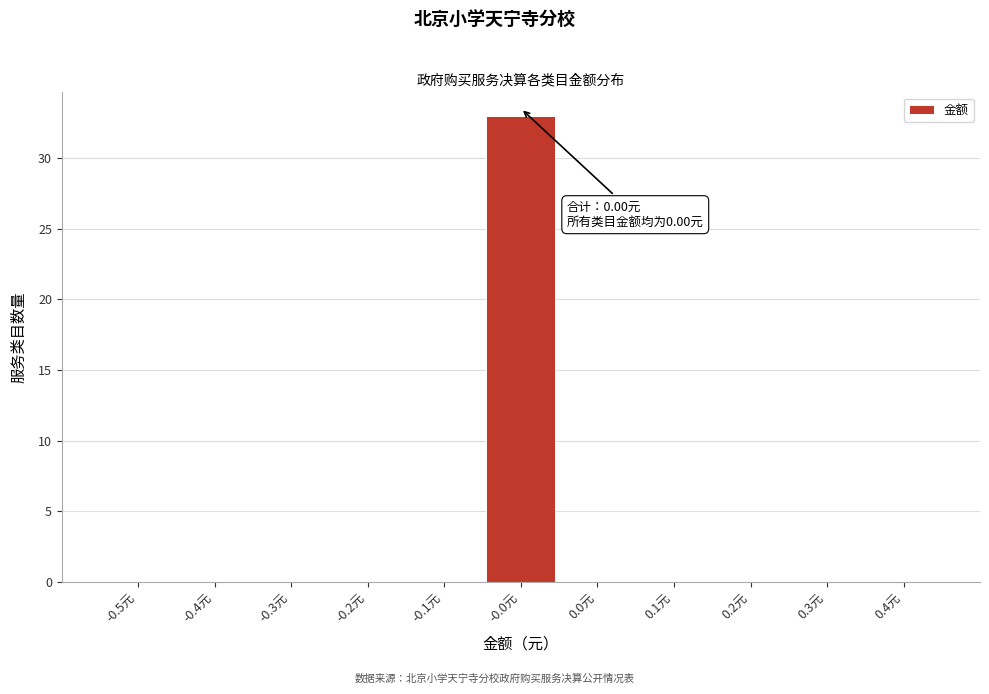

Reading left to right, transcribe all the data shown in this chart.

-0.5元=0	-0.4元=0	-0.3元=0	-0.2元=0	-0.1元=0	-0.0元=33	0.0元=0	0.1元=0	0.2元=0	0.3元=0	0.4元=0